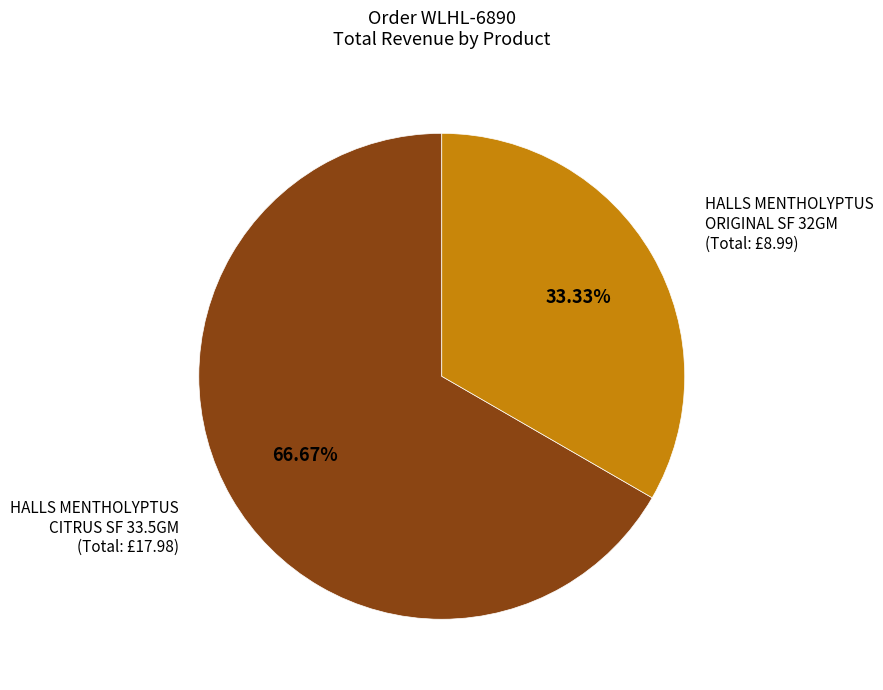

Is there a majority slice in this chart?

Yes